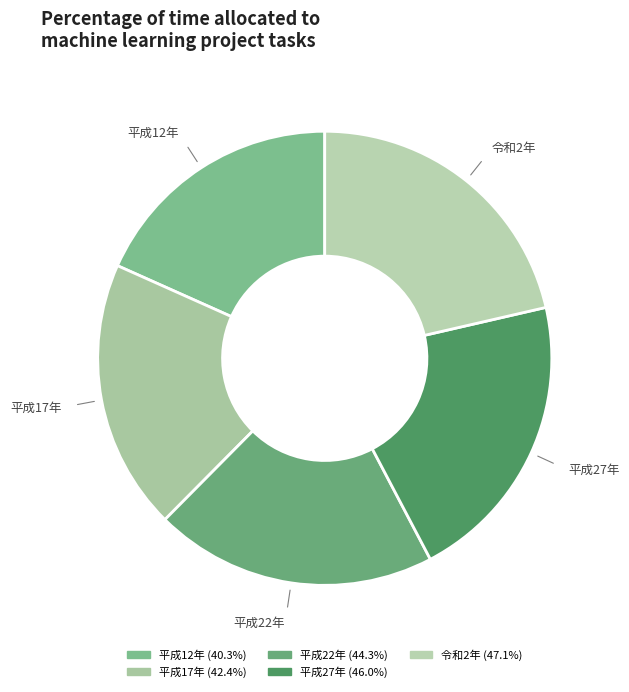

Is there a majority slice in this chart?

No